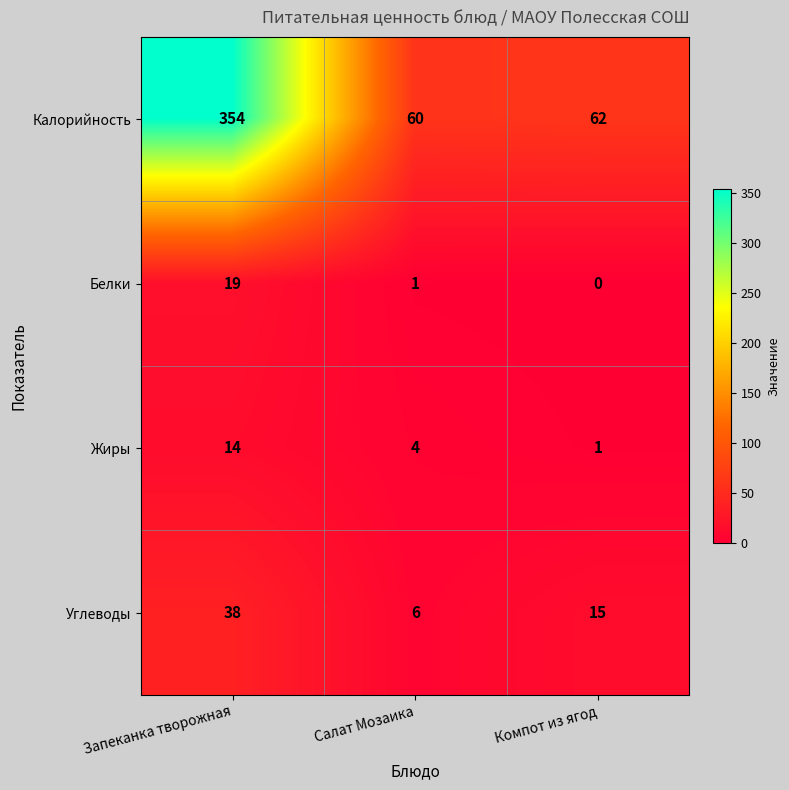

What is the sum of the Белки values at Запеканка творожная and Компот из ягод?

19